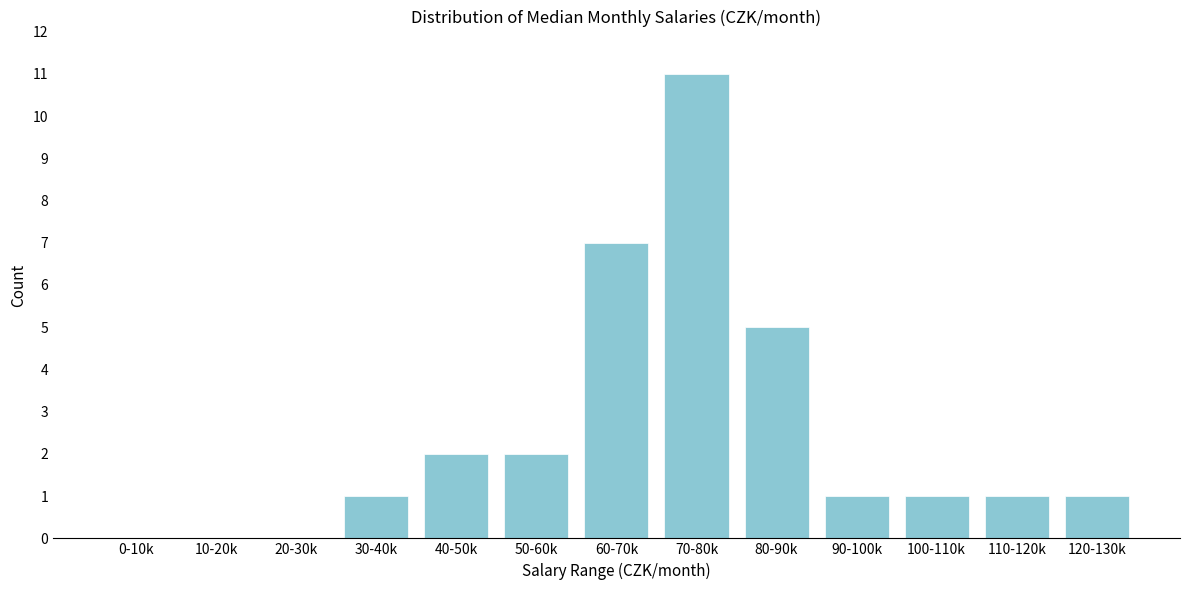

Reading left to right, what are all the values shown in this chart?

0-10k=0	10-20k=0	20-30k=0	30-40k=1	40-50k=2	50-60k=2	60-70k=7	70-80k=11	80-90k=5	90-100k=1	100-110k=1	110-120k=1	120-130k=1